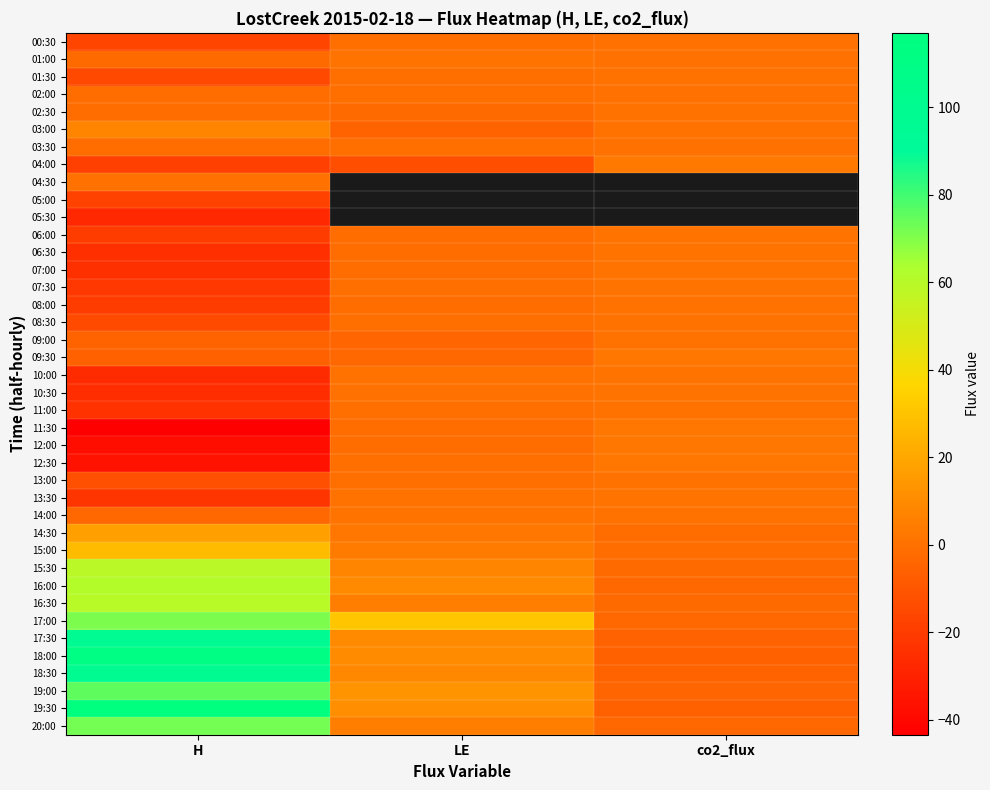

At which category does the chart reach its peak across all series?

H